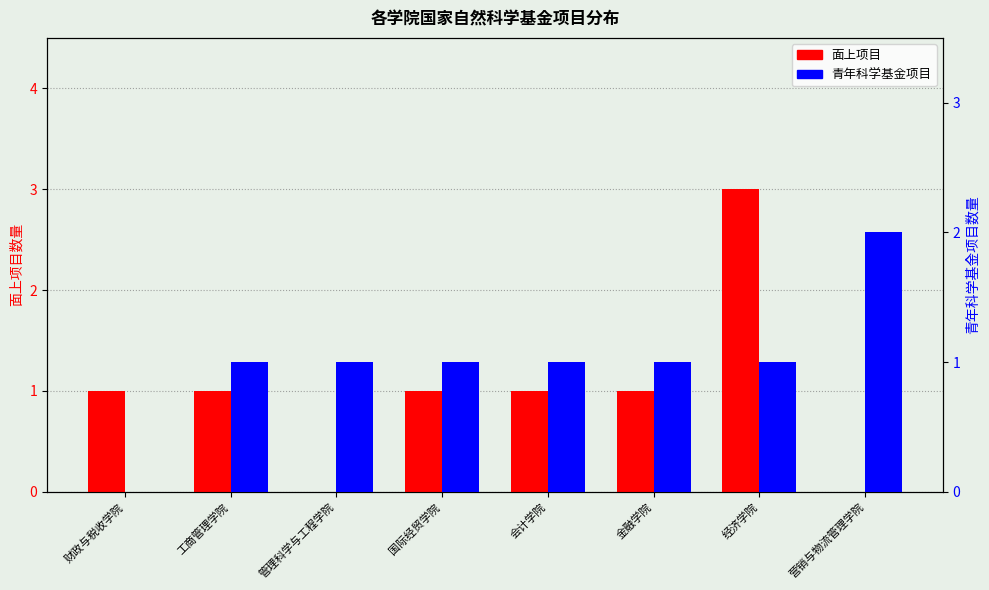

Is it true that 青年科学基金项目 equals 1 at 国际经贸学院?

True